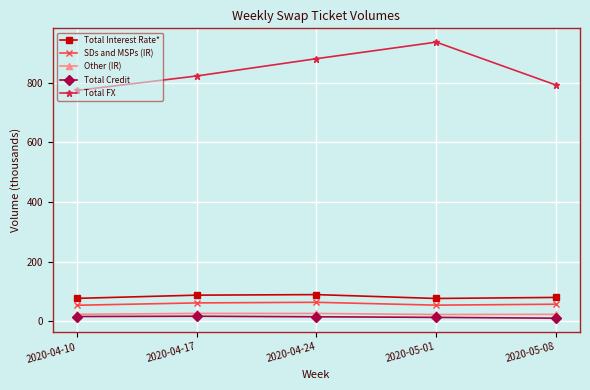

True or false: SDs and MSPs (IR) and Total Interest Rate* cross at least once.

False